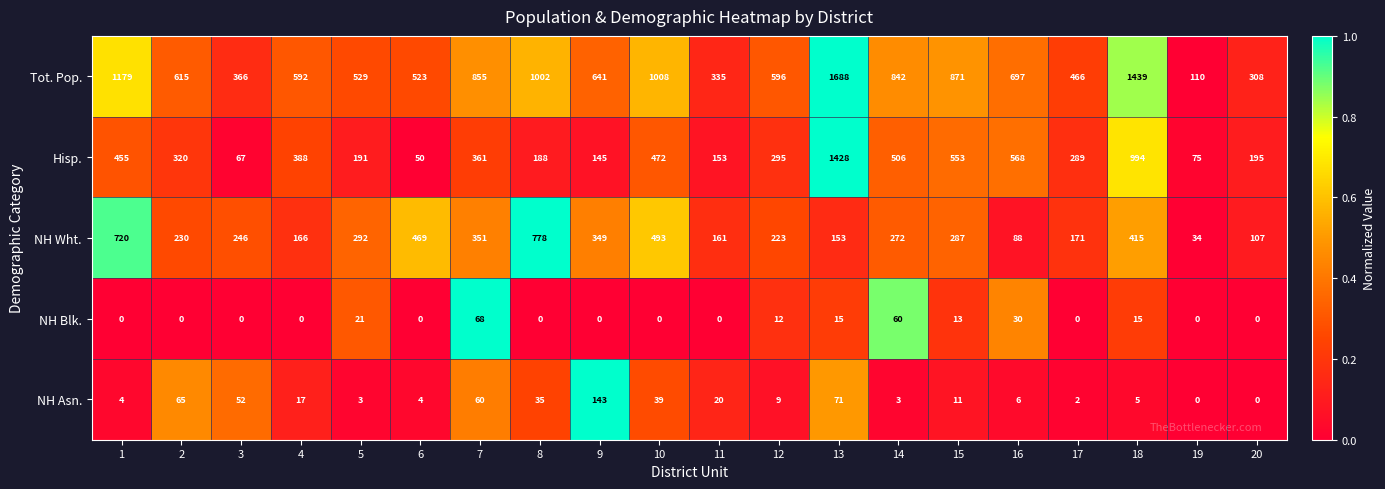

At 17, list the series in order from smallest to largest.

NH Blk., NH Asn., NH Wht., Hisp., Tot. Pop.